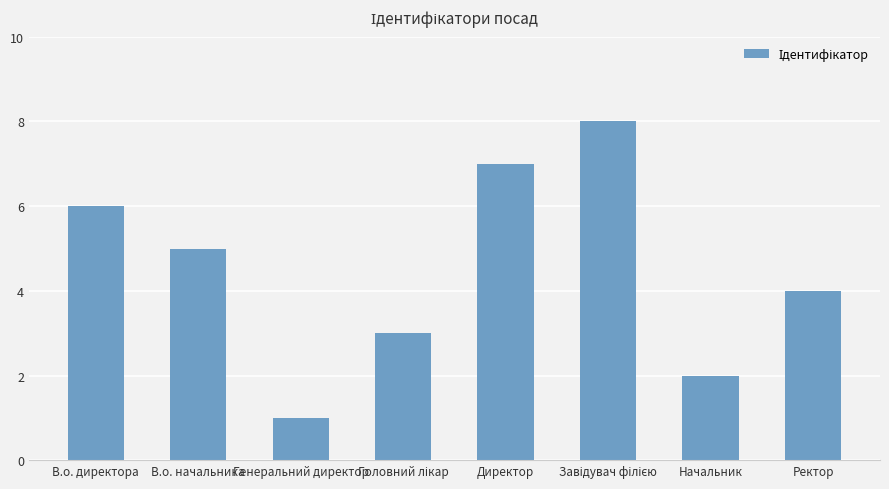

What is the sum of all values?

36